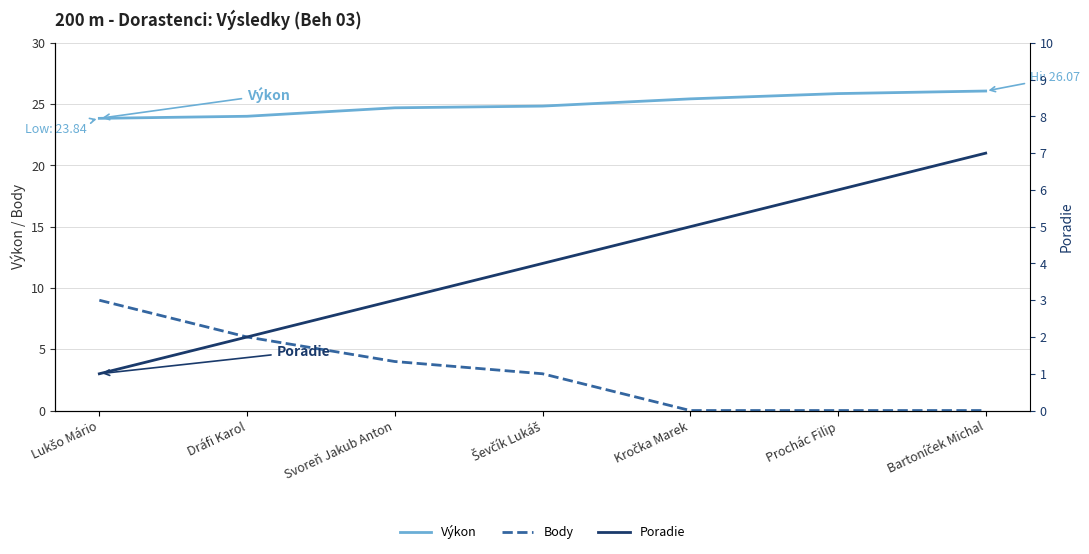

How many lines are shown in the chart?

3